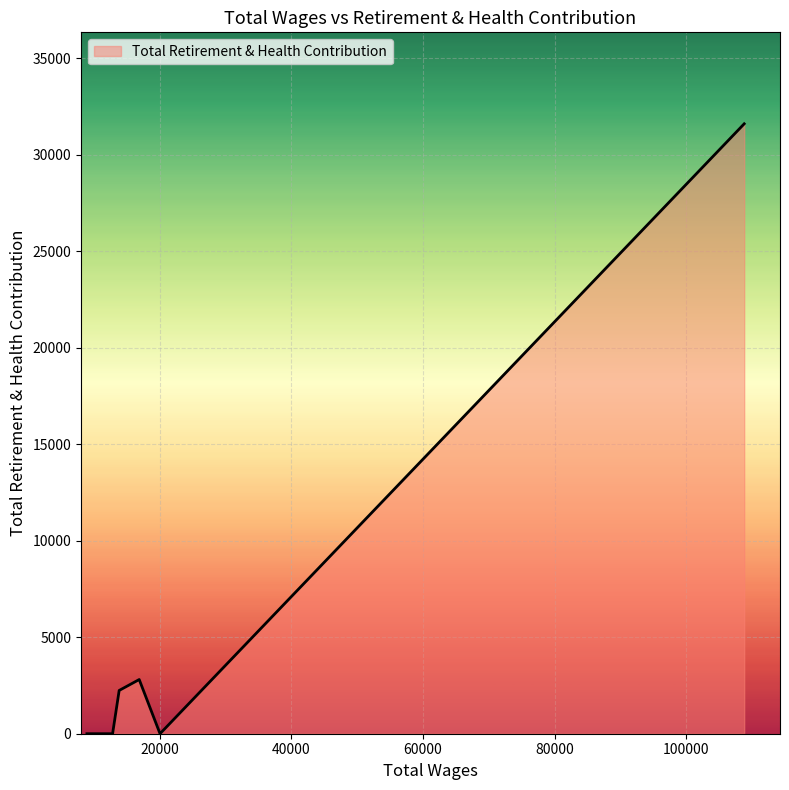

True or false: the data has more than 2 interior local peaks.

False